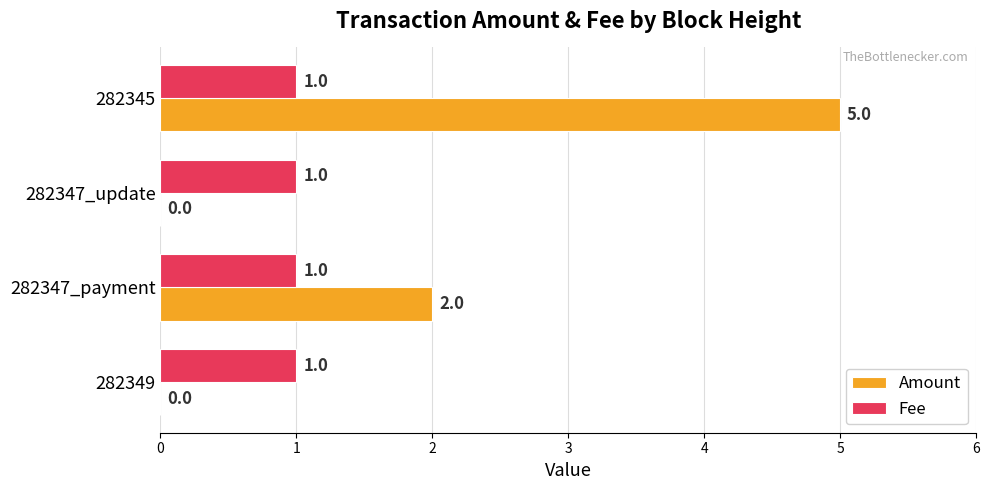

What is the sum of all Fee values?

4